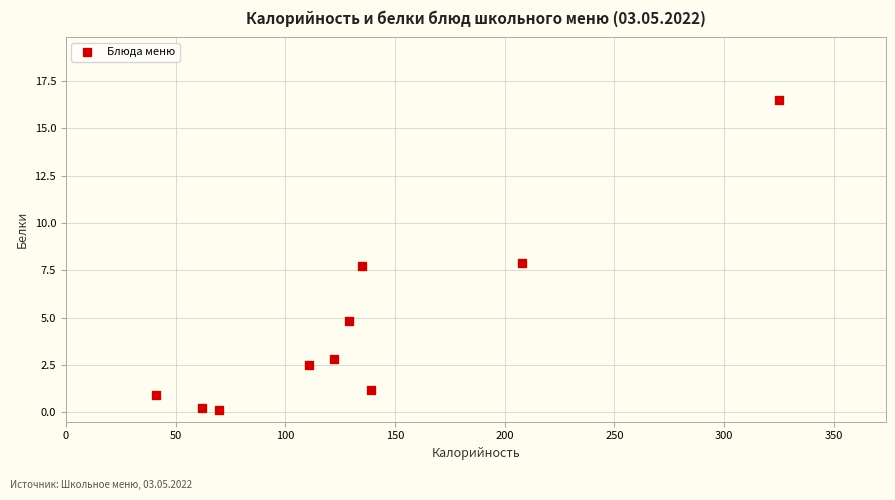

What is the average X value?

134.2